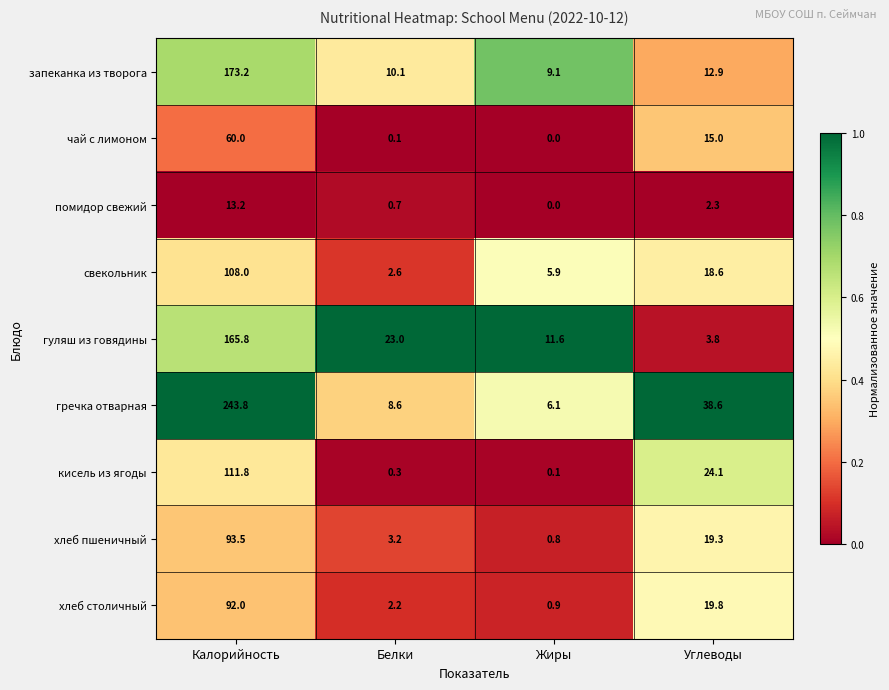

Which series changed the most between Калорийность and Жиры?

гречка отварная